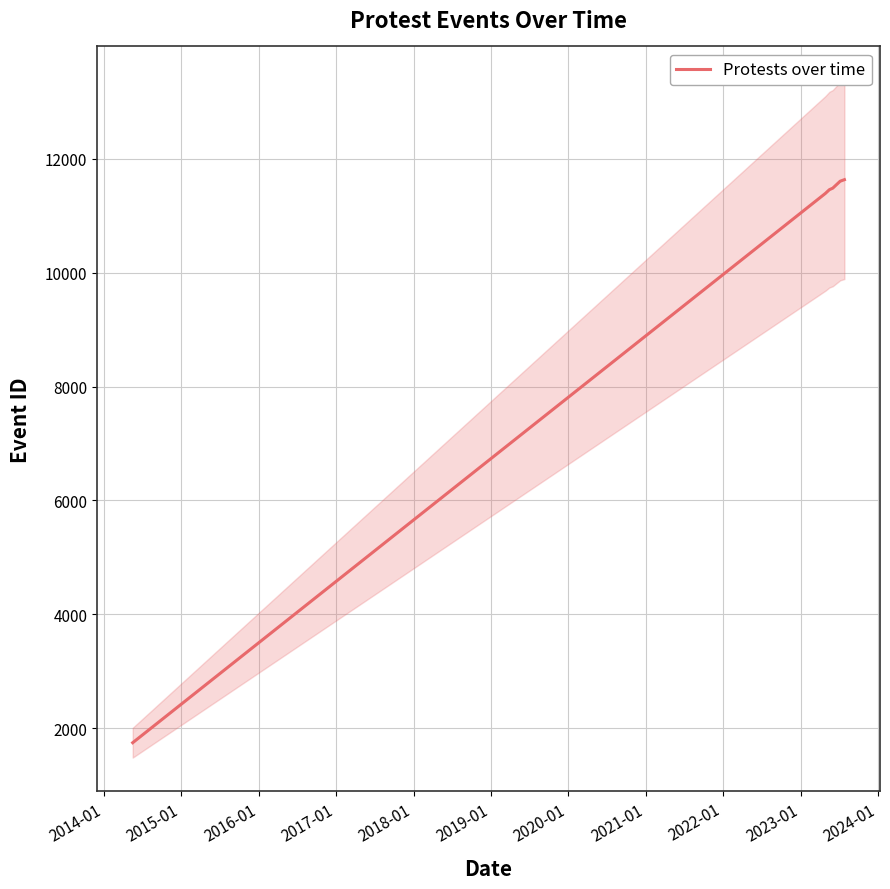

Does the chart have visible grid lines?

Yes